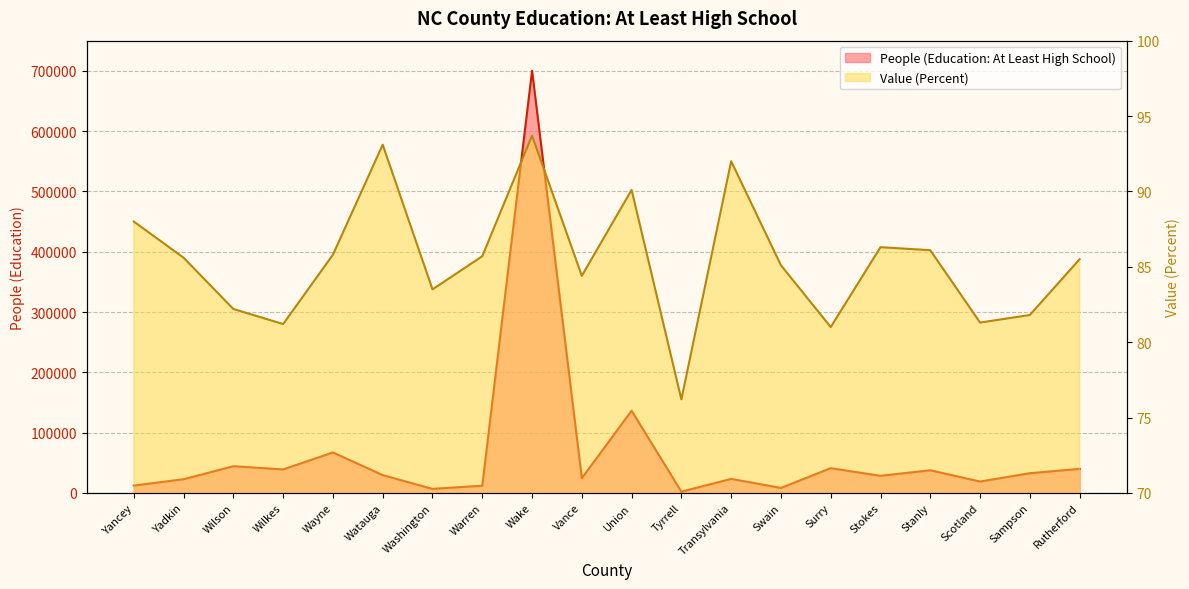

Which series has the largest range (max minus min)?

People (Education: At Least High School)